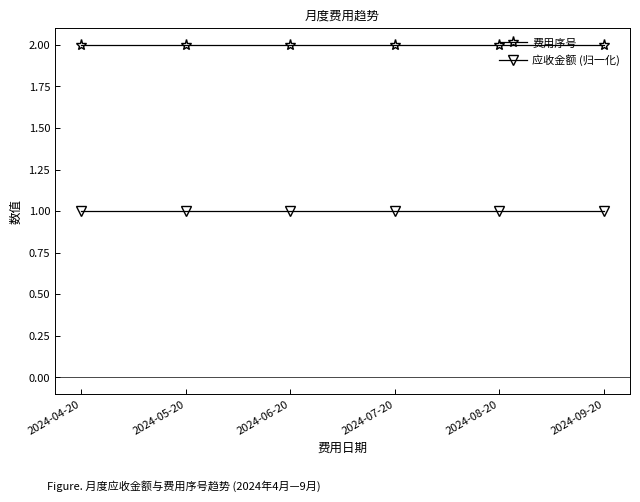

What is the label of the 3rd point from the right?

2024-07-20